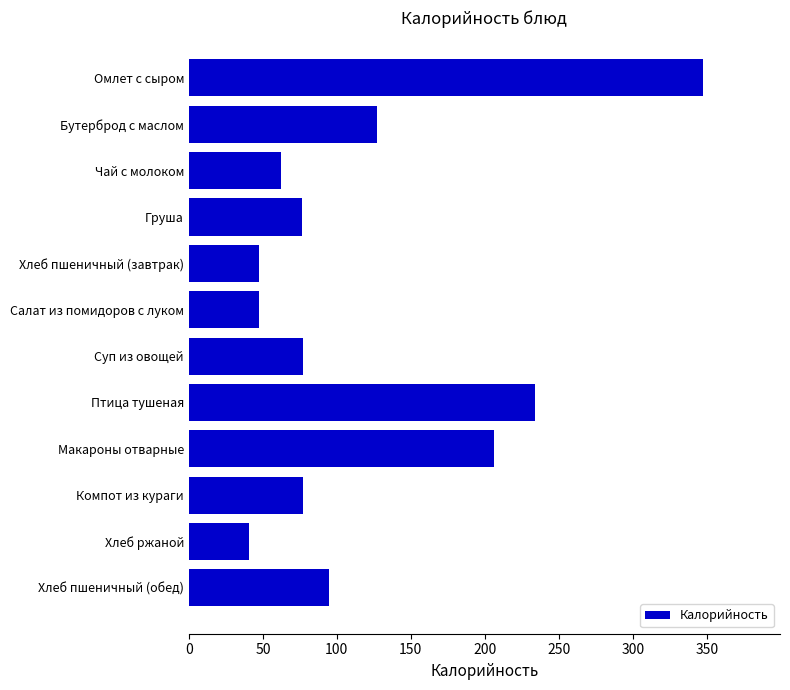

How many categories are shown in the chart?

12